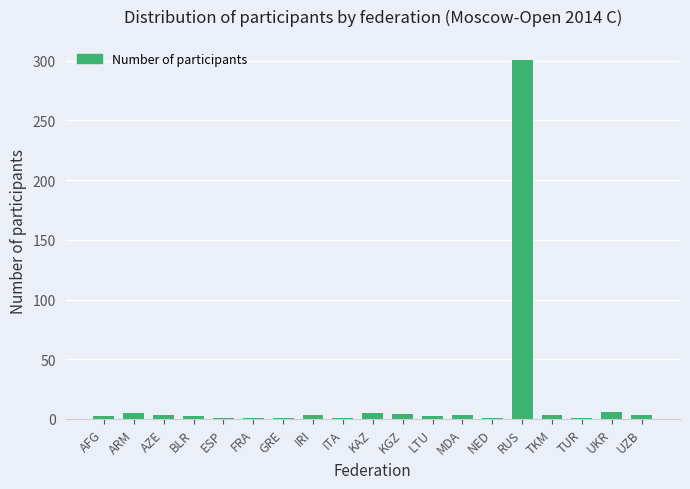

What is the label of the 4th bar from the right?

TKM